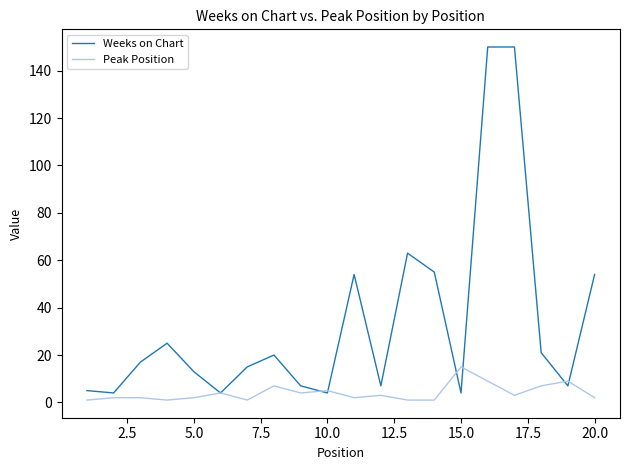

Which series has the widest spread of values?

Weeks on Chart